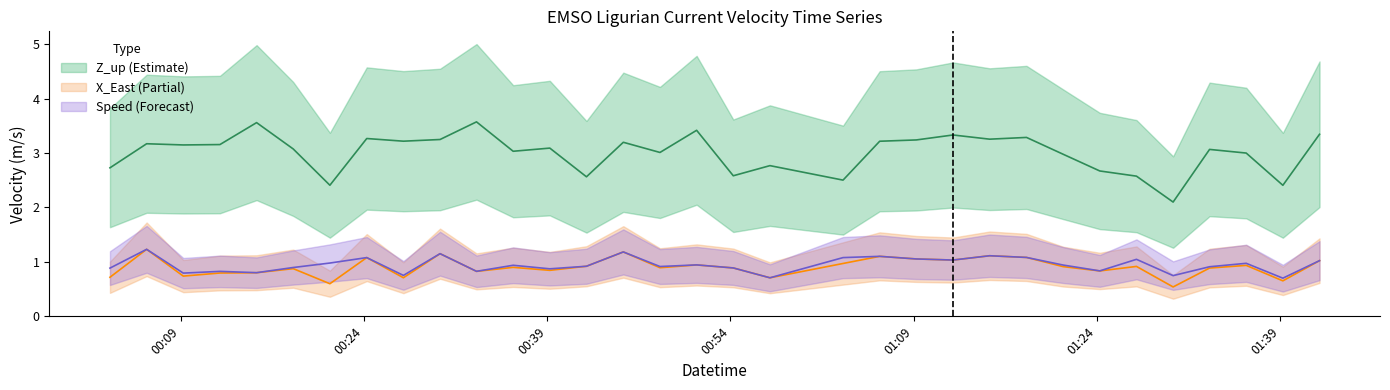

At which category is the sum across all series the highest?

2023-12-05T00:06:13